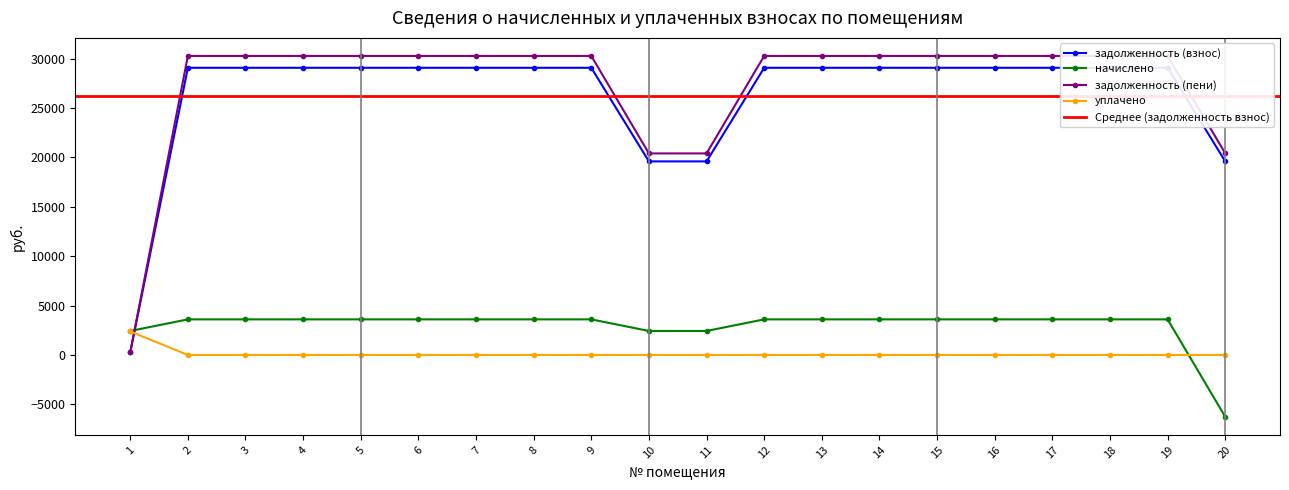

True or false: задолженность (пени) has a value of 12761.6 at 3.

False